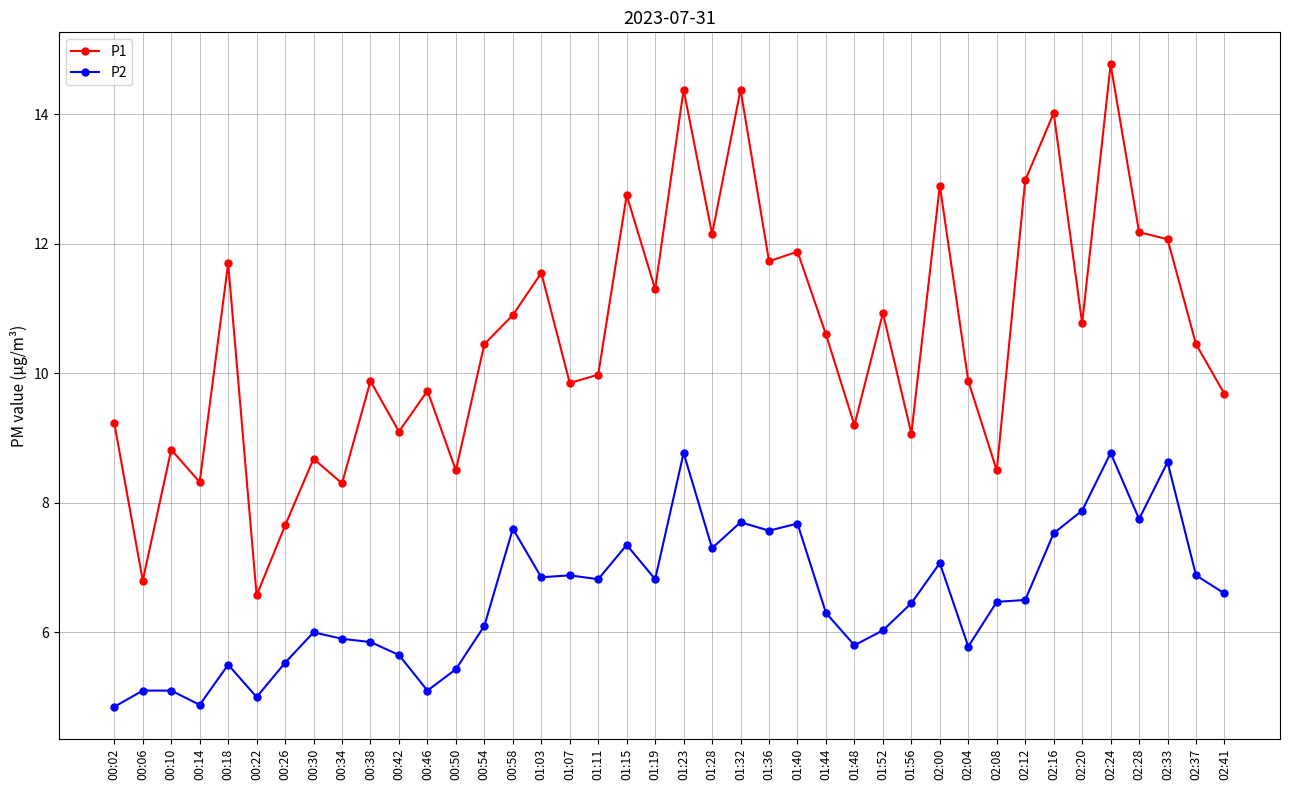

At which category is the sum across all series the highest?

02:24